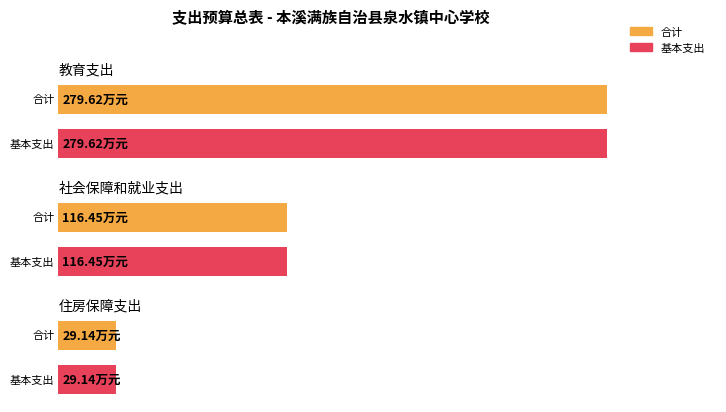

What position from the left is 住房保障支出?

3